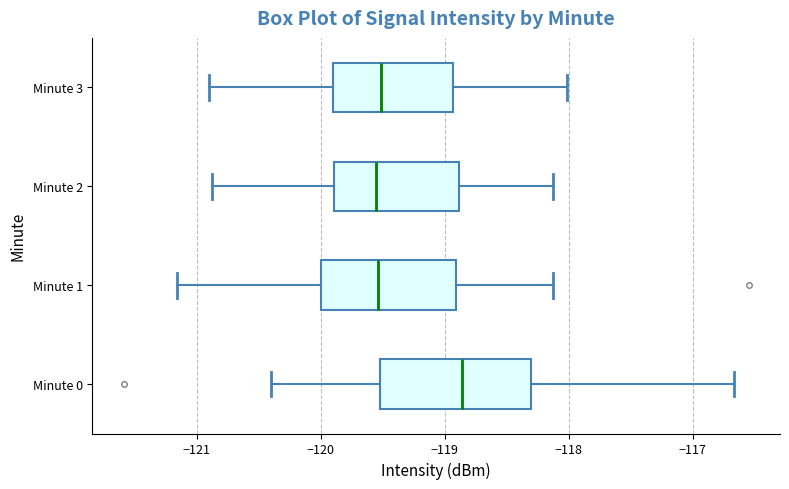

Reading bottom to top, transcribe this box plot: for each box, give where its median line is, the range the box spans, and where its two whiskers end, as read against the x-axis. The values are not printed on the chart, so give them approximately, as read against the axis.

Minute 0: median -118.9, box -119.5 to -118.3, whiskers -120.4 to -116.7
Minute 1: median -119.5, box -120.0 to -118.9, whiskers -121.2 to -118.1
Minute 2: median -119.6, box -119.9 to -118.9, whiskers -120.9 to -118.1
Minute 3: median -119.5, box -119.9 to -118.9, whiskers -120.9 to -118.0